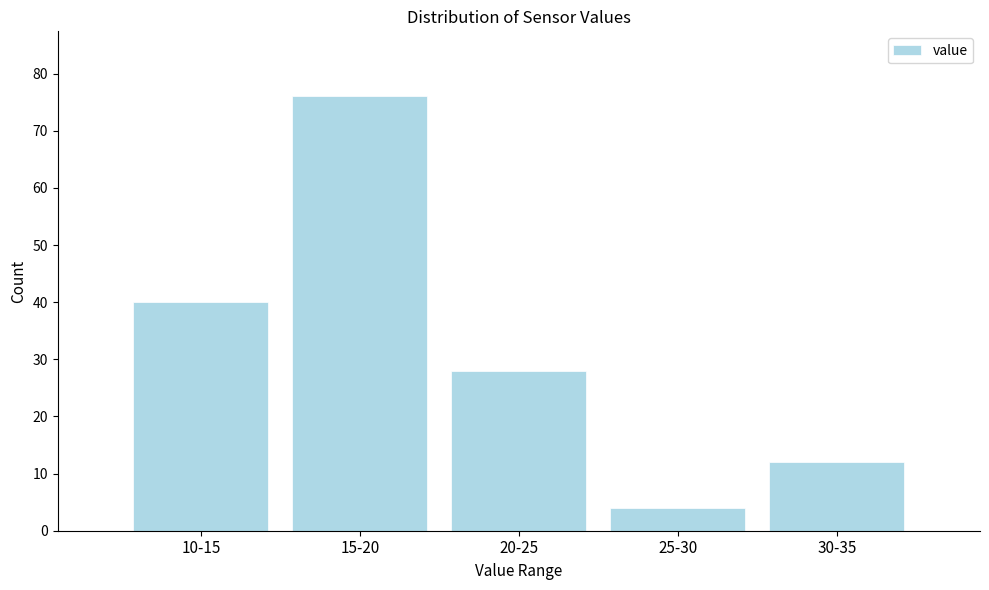

Reading right to left, list all the values displayed in this chart.

12	4	28	76	40